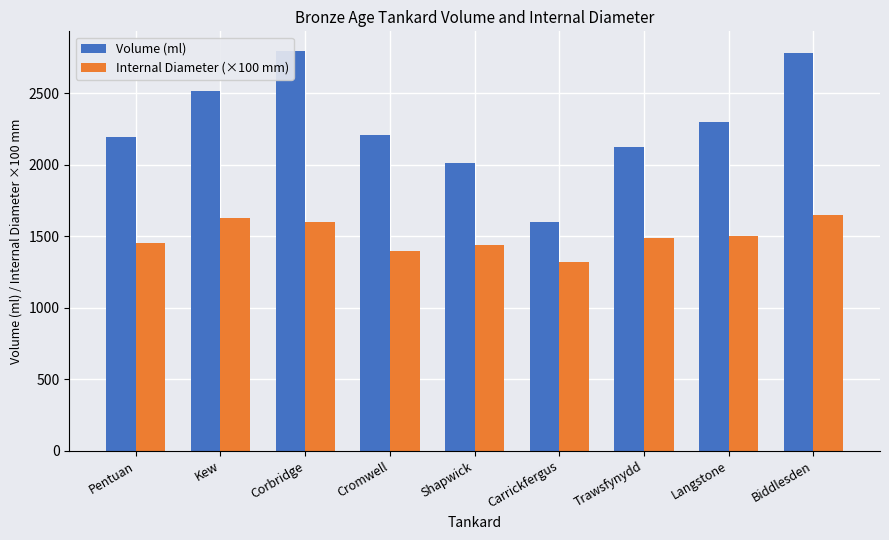

At Pentuan, list the series in order from largest to smallest.

Volume (ml), Internal Diameter (×100 mm)